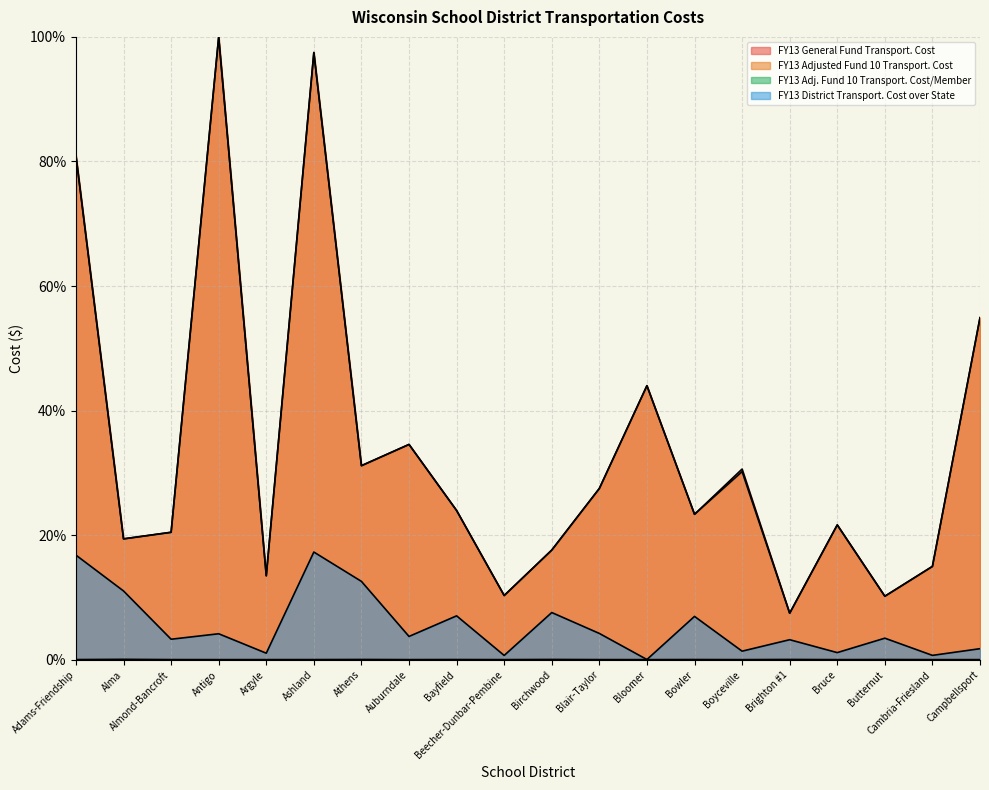

The FY13 District Transport. Cost over State series shows 1.1 at Argyle. True or false?

True